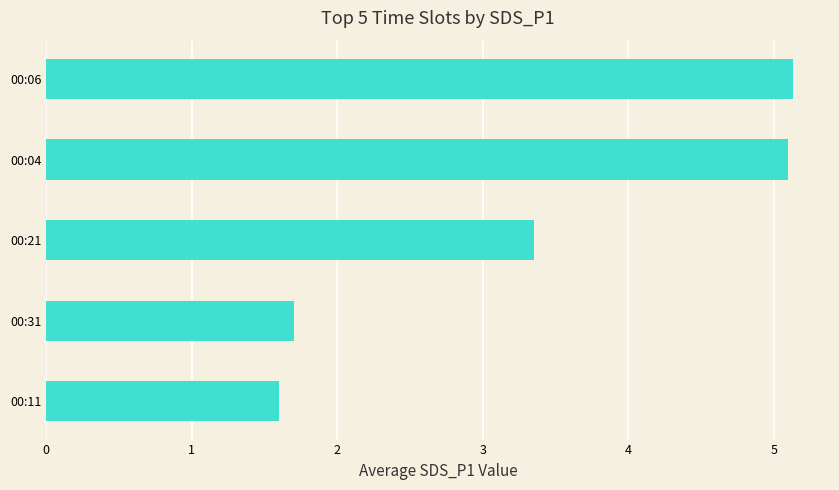

What is the difference between the maximum and minimum values?

3.5